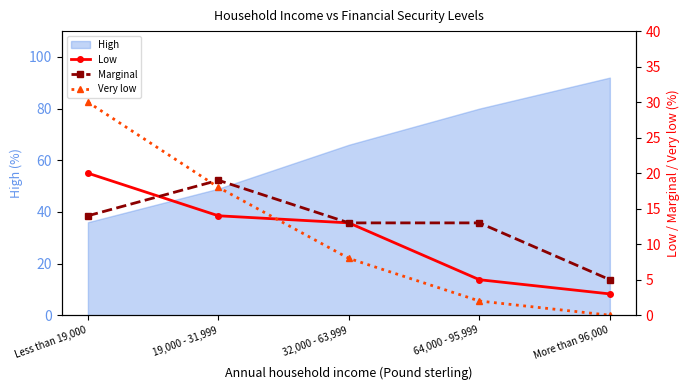

Where is High nearest to the value 64?

32,000 - 63,999